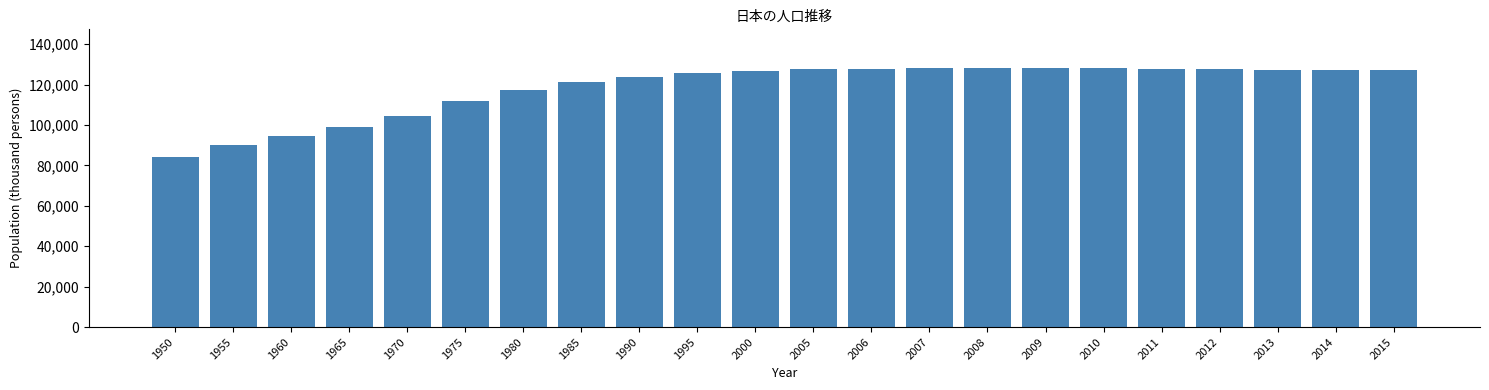

What is the value of the 16th bar from the left?

128032